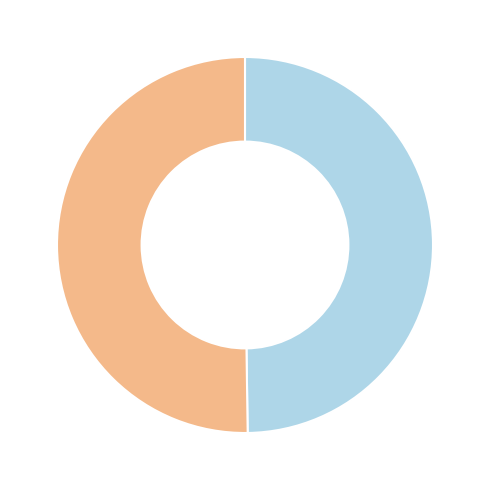

To the nearest percent, what is the average slice percentage?

50%